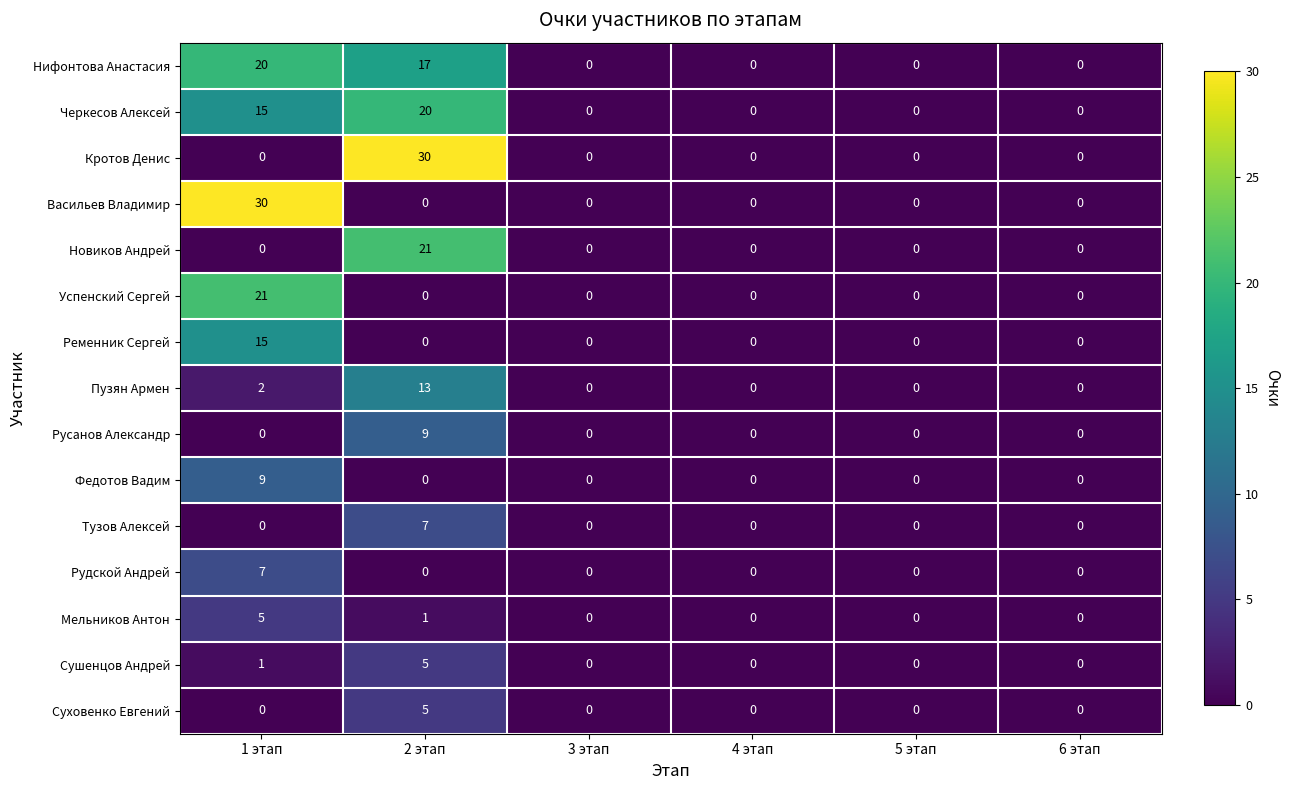

How many values in the Мельников Антон series exceed 0?

2